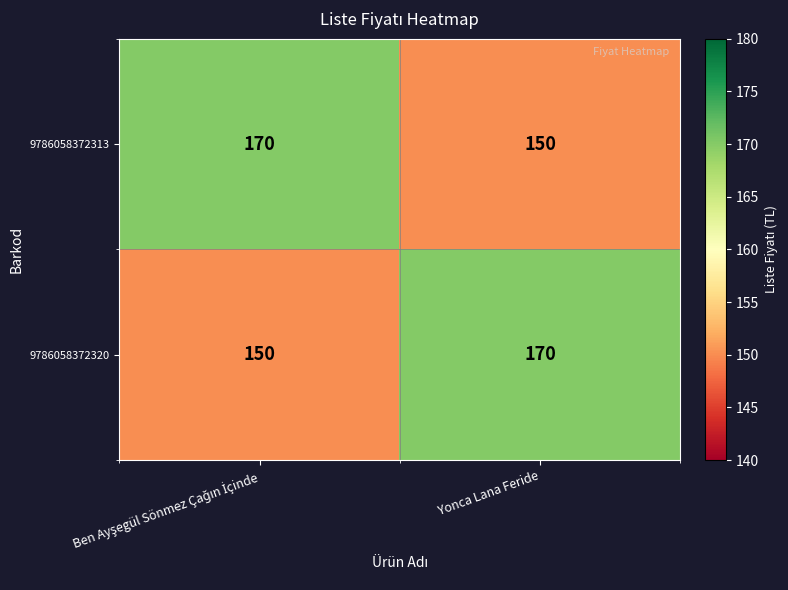

What is the difference between the highest and lowest values at Yonca Lana Feride?

20